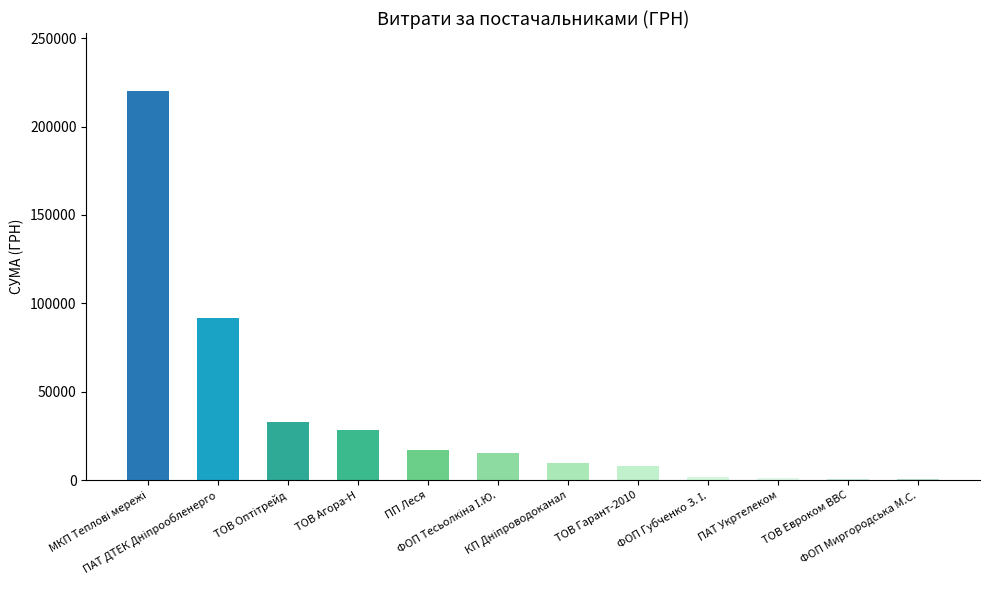

Are the bars horizontal?

No